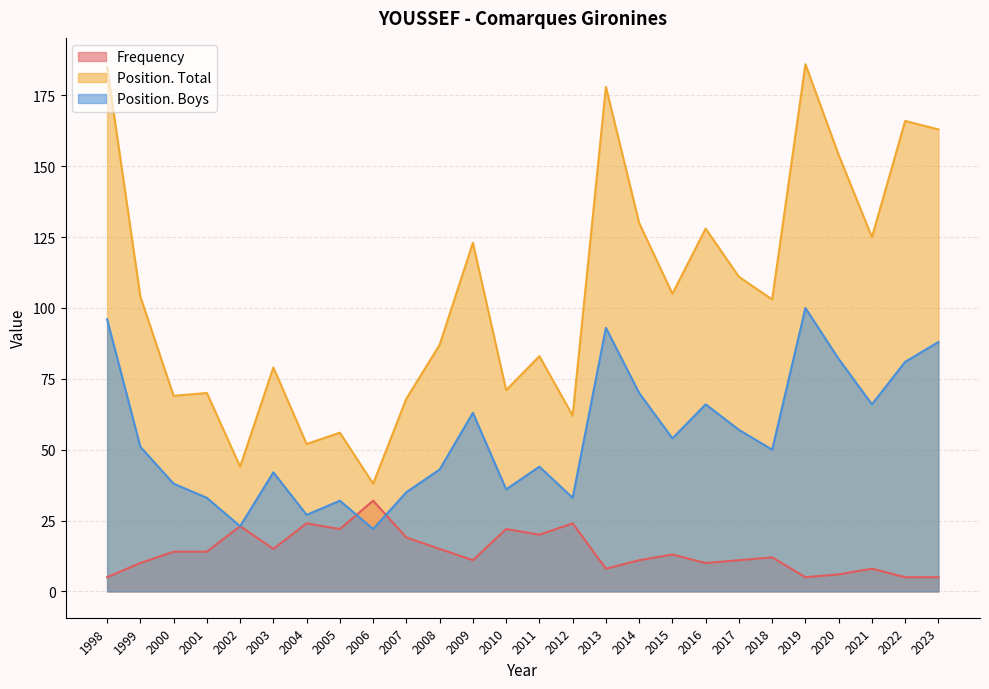

Where does the Position. Boys series first go above 51?

1998